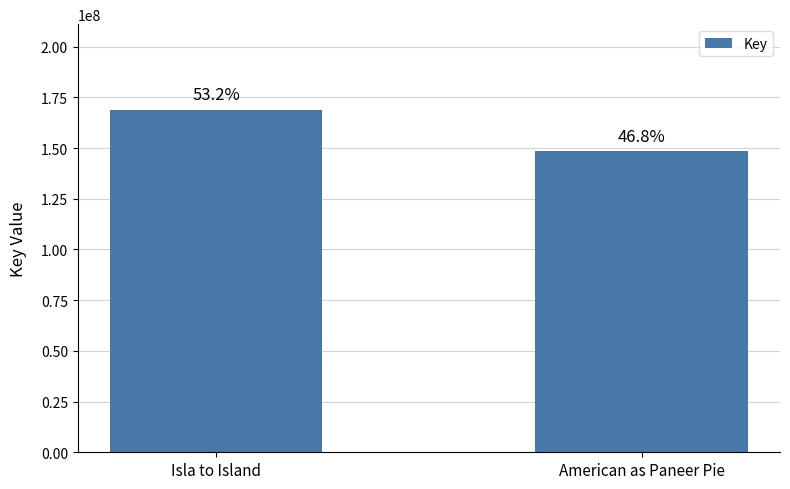

Does the chart contain any negative values?

No